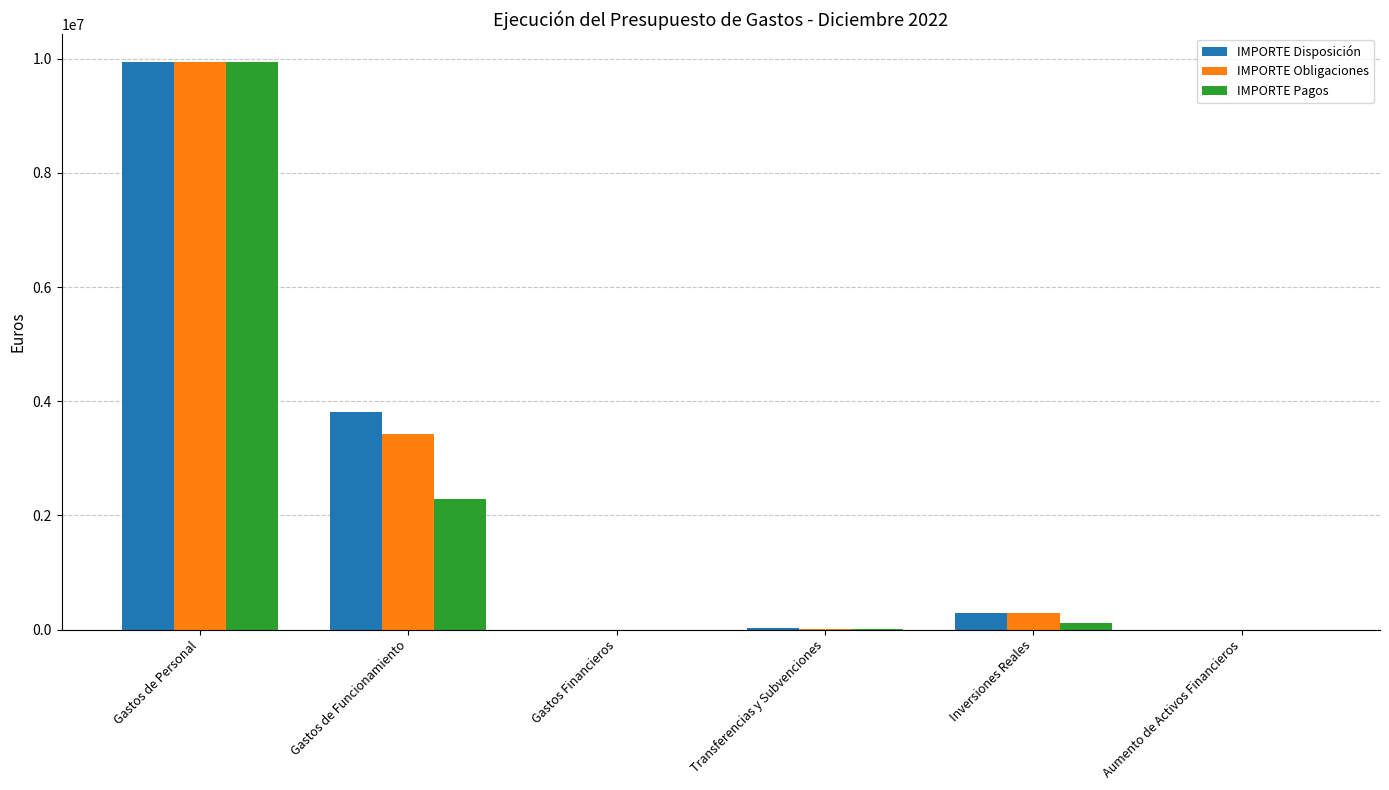

What is the maximum value shown in the chart?

9935811.9